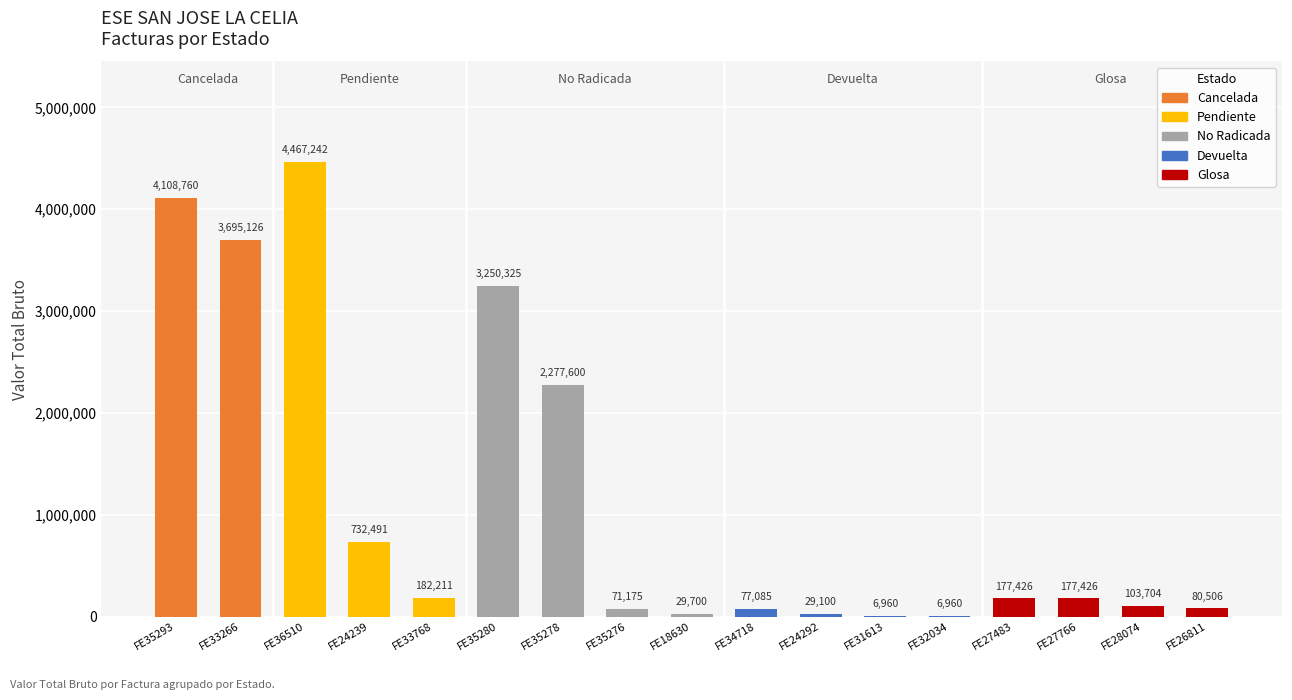

Reading left to right, extract all data points from this chart.

FE35293=4108760	FE33266=3695126	FE36510=4467242	FE24239=732491	FE33768=182211	FE35280=3250325	FE35278=2277600	FE35276=71175	FE18630=29700	FE34718=77085	FE24292=29100	FE31613=6960	FE32034=6960	FE27483=177426	FE27766=177426	FE28074=103704	FE26811=80506